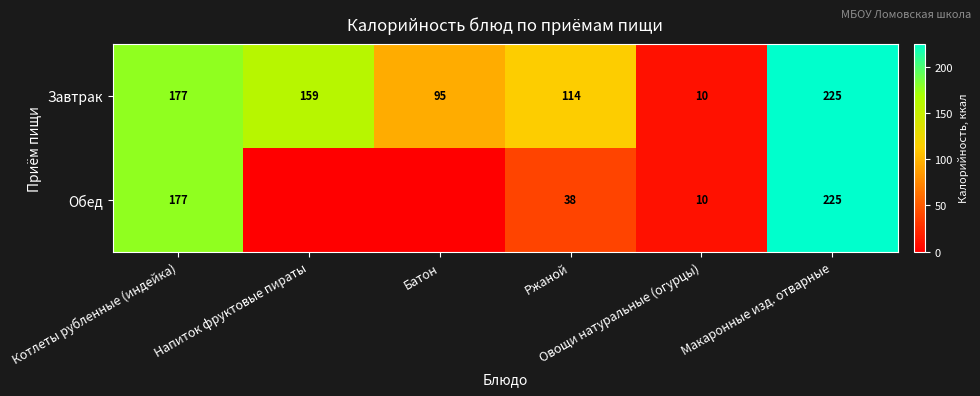

What is the lowest value of the Завтрак series?

10